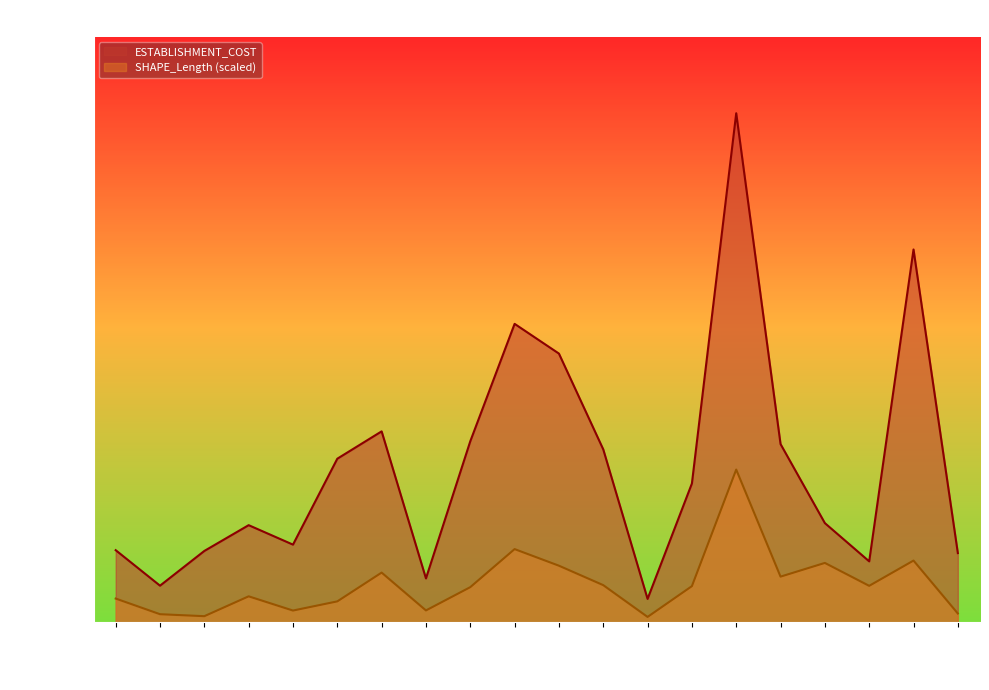

Where is the first local maximum for SHAPE_Length?

22901